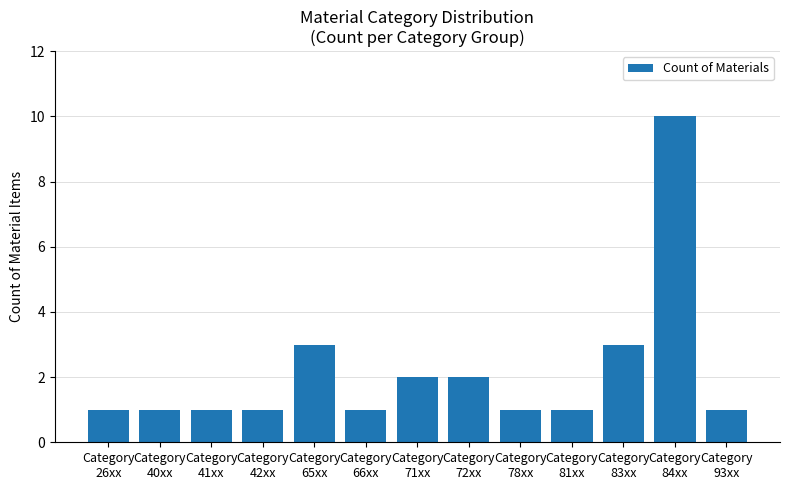

What is the change in value from Category
41xx to Category
84xx?

+9